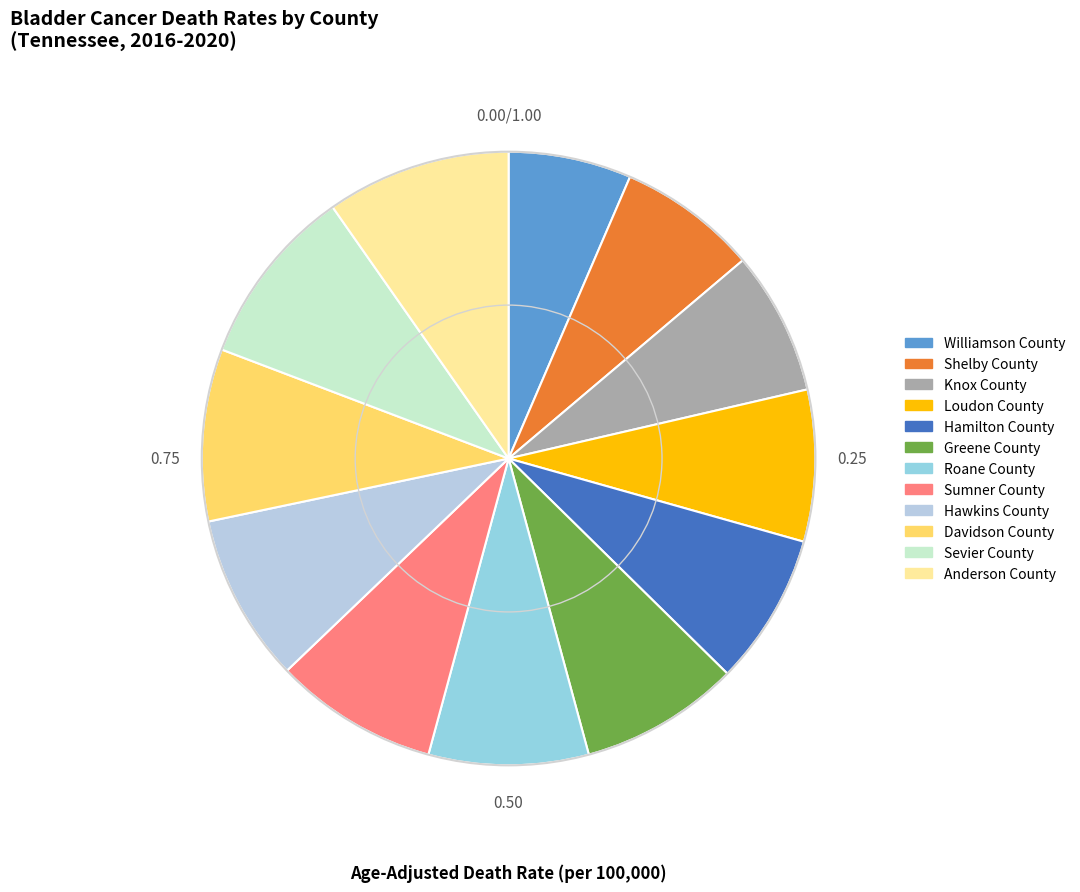

To the nearest percent, what portion does Knox County represent?

8%